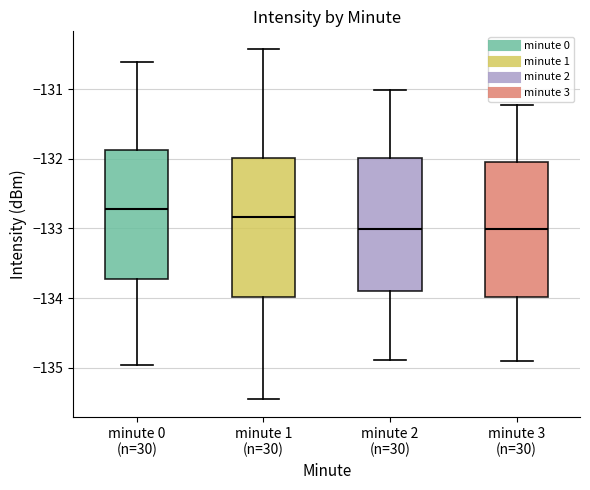

Reading left to right, transcribe this box plot: for each box, give where its median line is, the range the box spans, and where its two whiskers end, as read against the y-axis. The values are not printed on the chart, so give them approximately, as read against the axis.

minute 0 (n=30): median -132.7, box -133.7 to -131.9, whiskers -135.0 to -130.6
minute 1 (n=30): median -132.8, box -134.0 to -132.0, whiskers -135.5 to -130.4
minute 2 (n=30): median -133.0, box -133.9 to -132.0, whiskers -134.9 to -131.0
minute 3 (n=30): median -133.0, box -134.0 to -132.0, whiskers -134.9 to -131.2